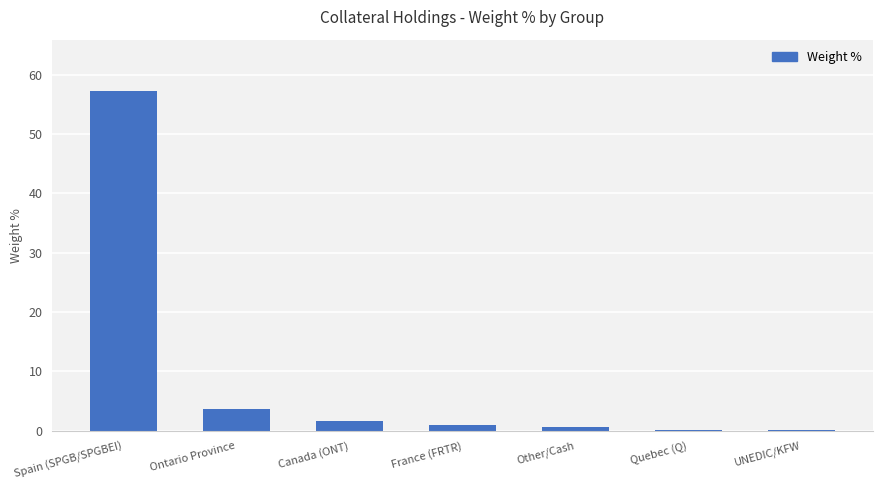

At which label is the value closest to 28?

Ontario Province